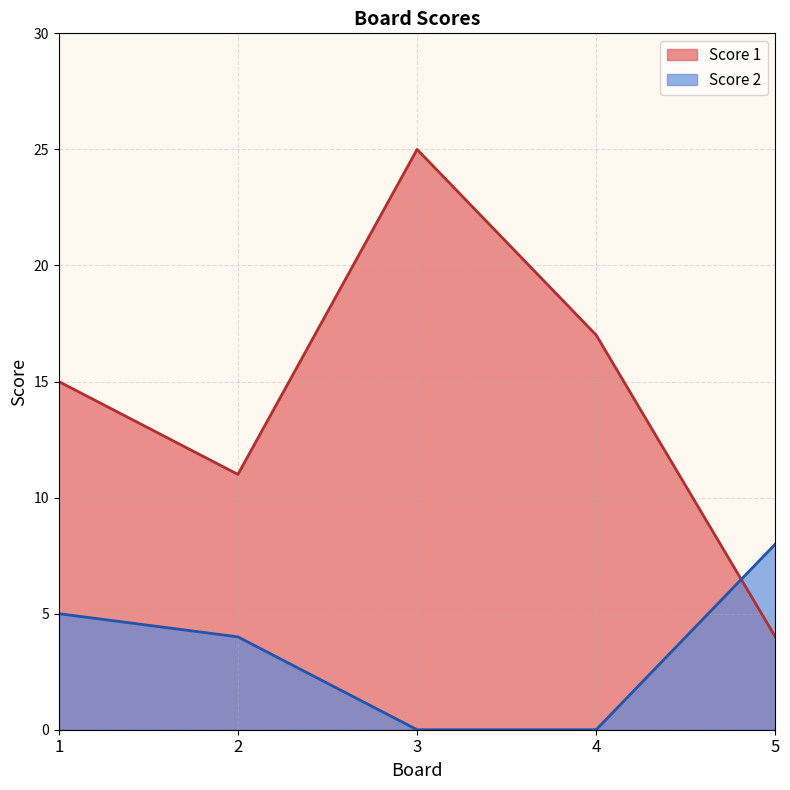

Which category has the lowest value across all series?

3